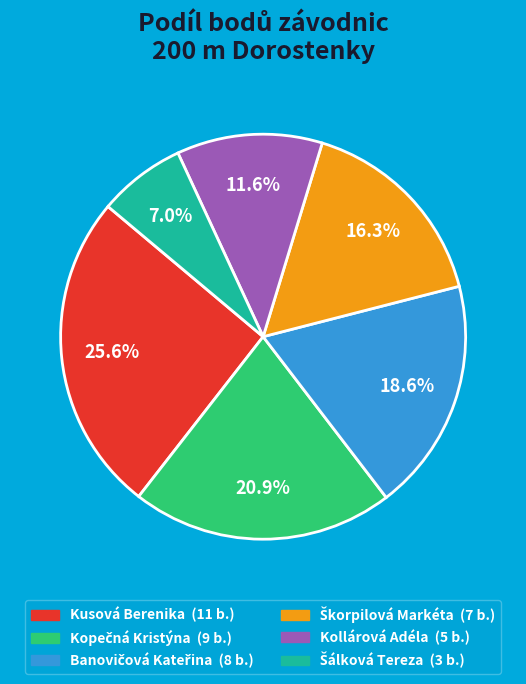

Which slice is the largest?

Kusová Berenika